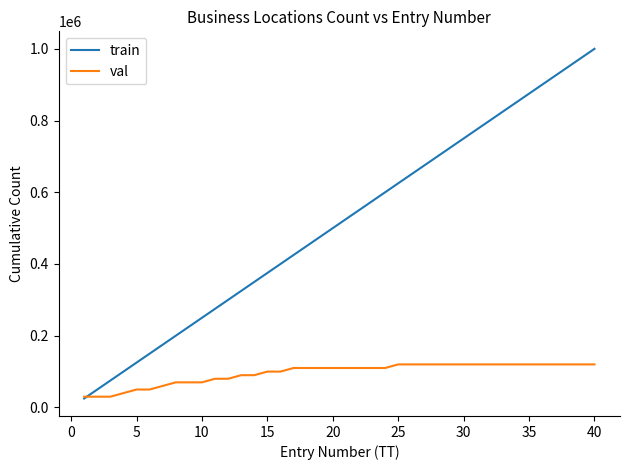

Which series has the largest total across all categories?

train